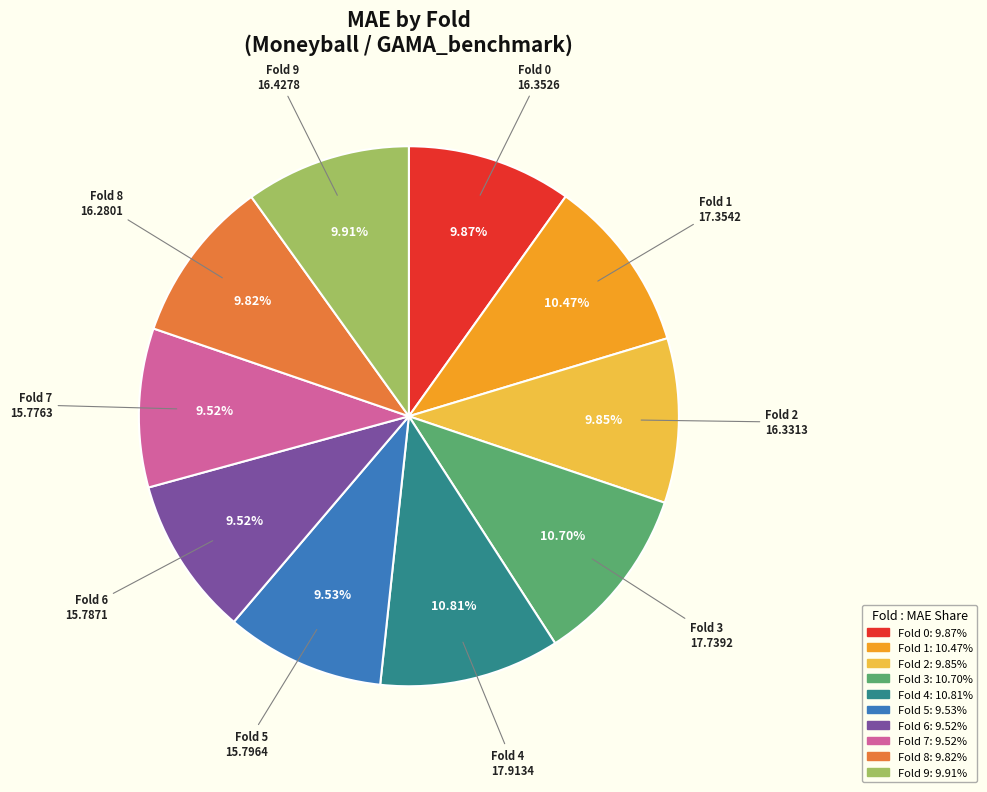

Count the number of slices in the pie.

10